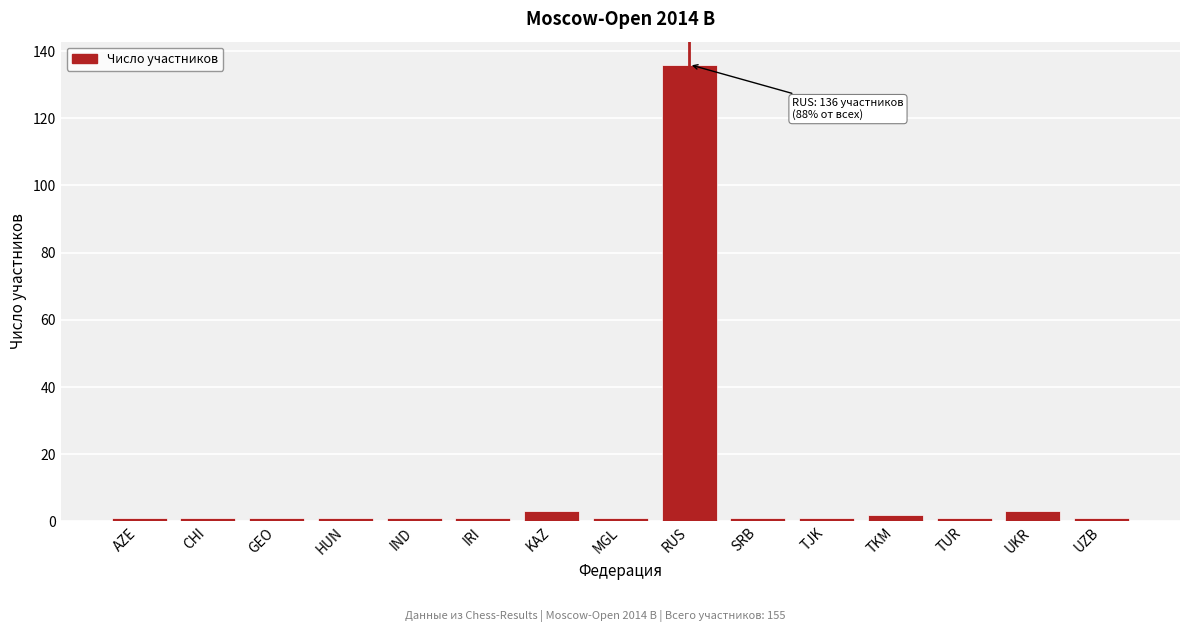

Reading left to right, what are all the values shown in this chart?

1	1	1	1	1	1	3	1	136	1	1	2	1	3	1